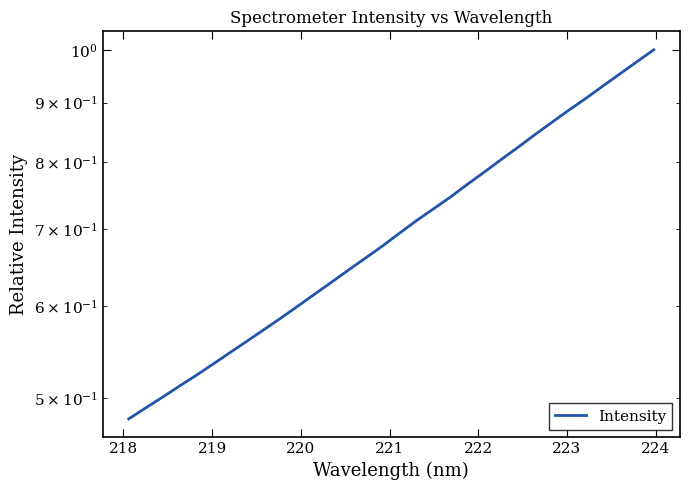

Reading left to right, transcribe all the data shown in this chart.

0.5	0.5	0.5	0.5	0.5	0.5	0.5	0.6	0.6	0.6	0.6	0.6	0.6	0.6	0.7	0.7	0.7	0.7	0.7	0.7	0.8	0.8	0.8	0.8	0.8	0.9	0.9	0.9	0.9	1.0	1.0	1.0